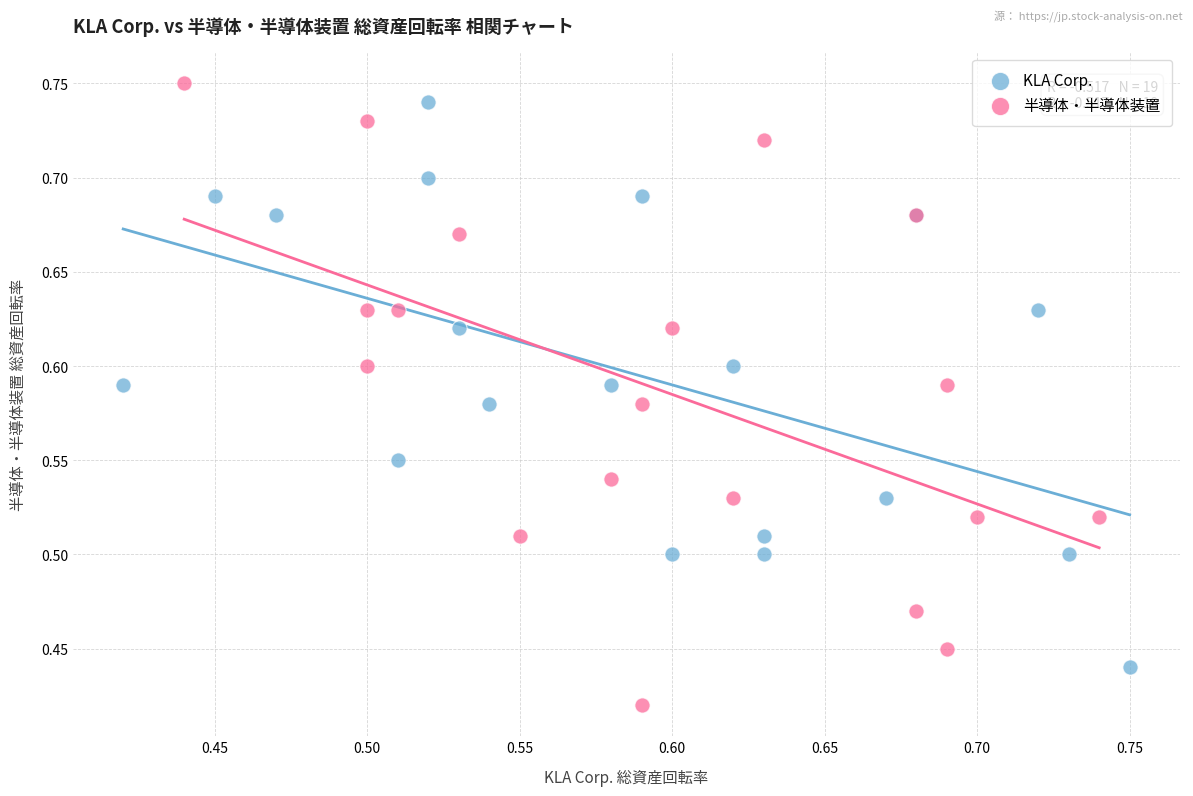

Which series has the largest Y range (max minus min)?

半導体・半導体装置